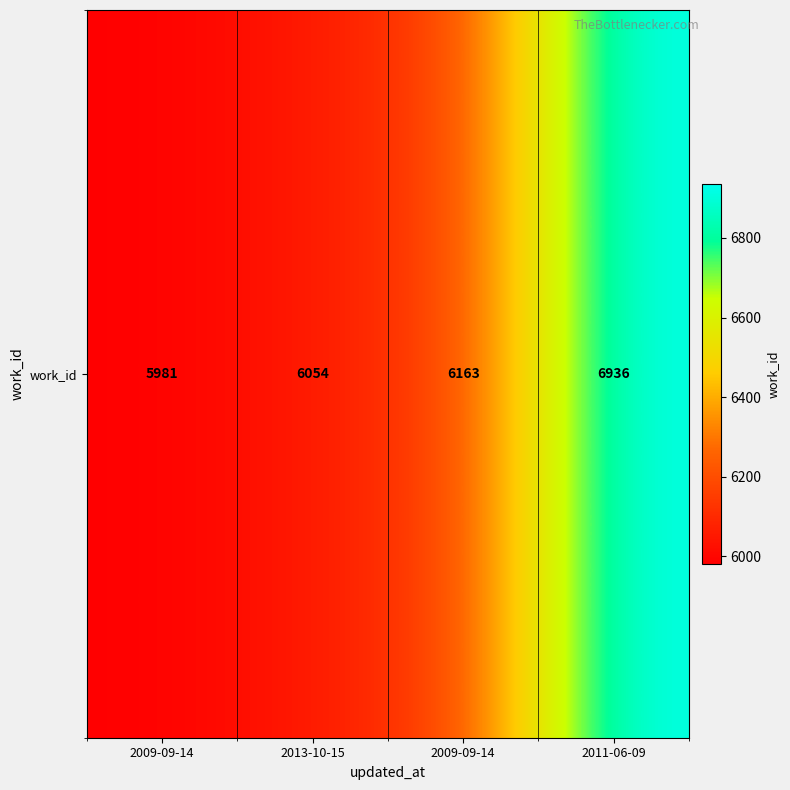

Reading left to right, what are all the values shown in this chart?

5981	6054	6163	6936